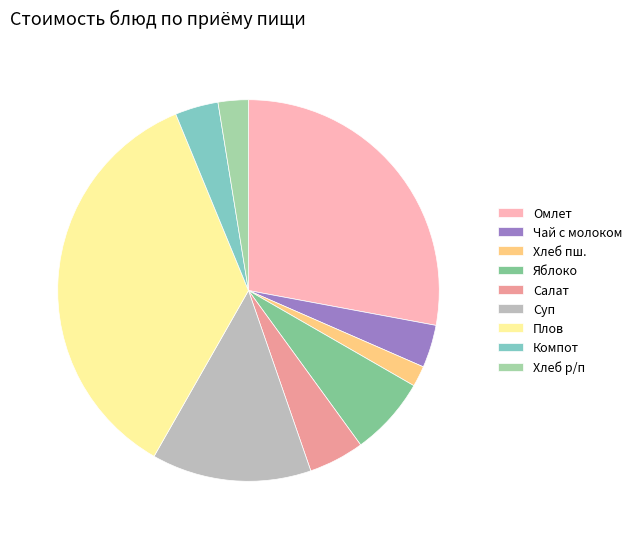

Does Чай с молоком account for over 50% of the chart?

No